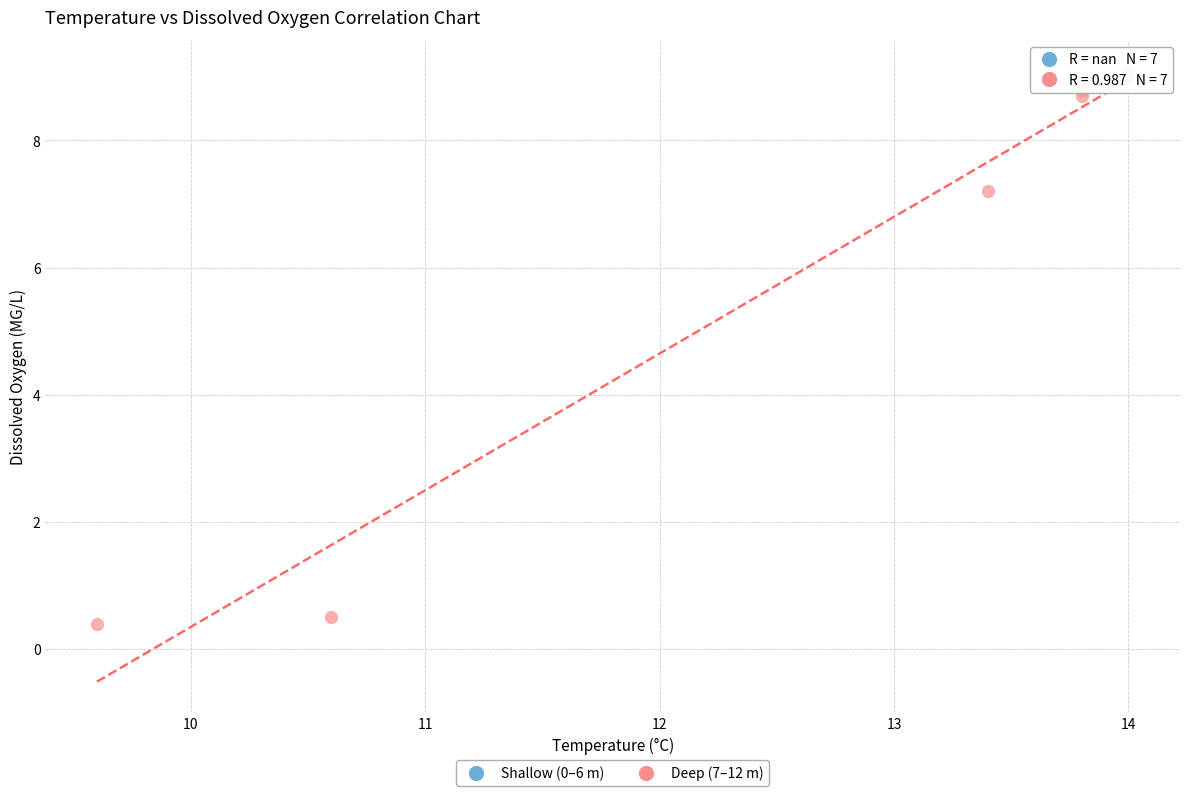

What are all the series names shown in the legend?

Shallow (0–6 m), Deep (7–12 m)